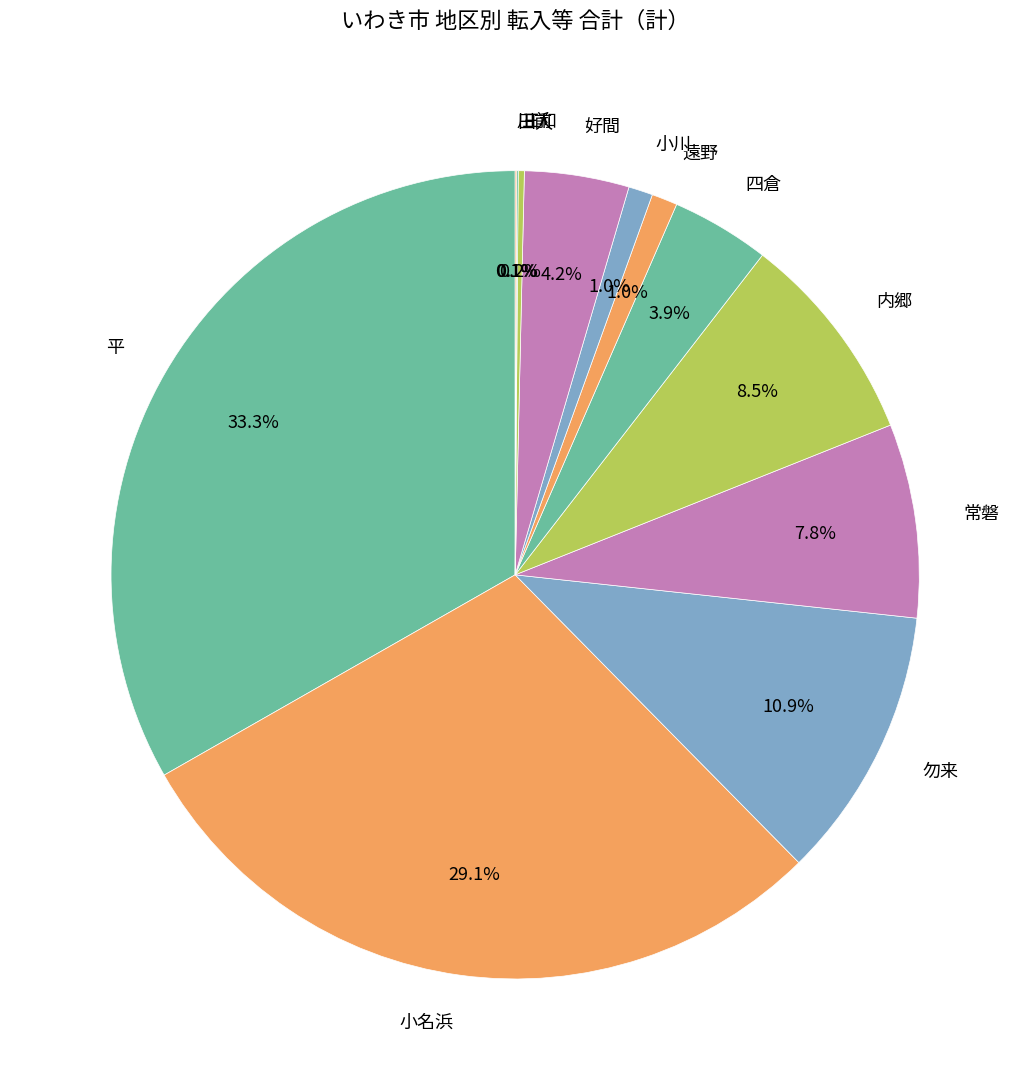

To the nearest percent, what is the difference between the largest and smallest slice percentages?

33%